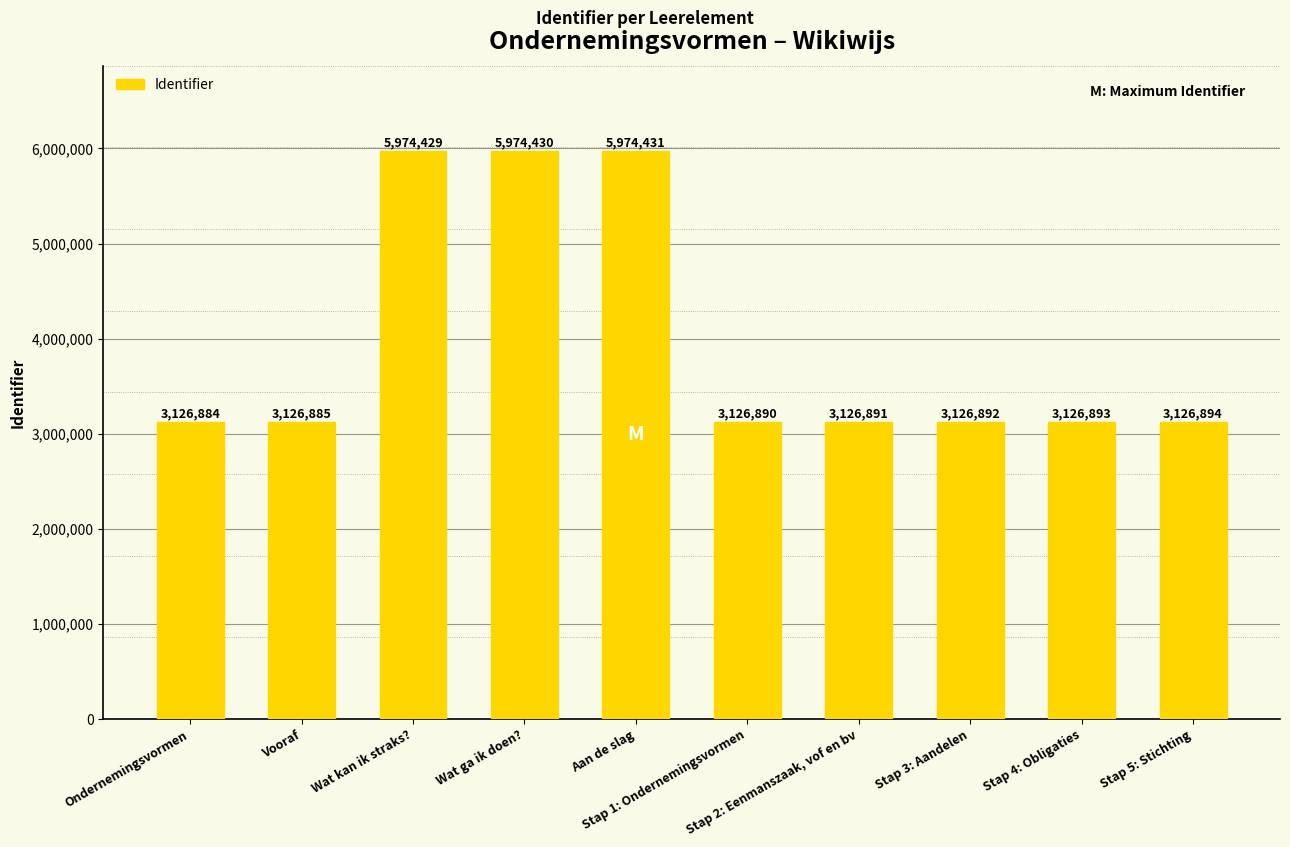

Reading left to right, what are all the values shown in this chart?

Ondernemingsvormen=3126884	Vooraf=3126885	Wat kan ik straks?=5974429	Wat ga ik doen?=5974430	Aan de slag=5974431	Stap 1: Ondernemingsvormen=3126890	Stap 2: Eenmanszaak, vof en bv=3126891	Stap 3: Aandelen=3126892	Stap 4: Obligaties=3126893	Stap 5: Stichting=3126894